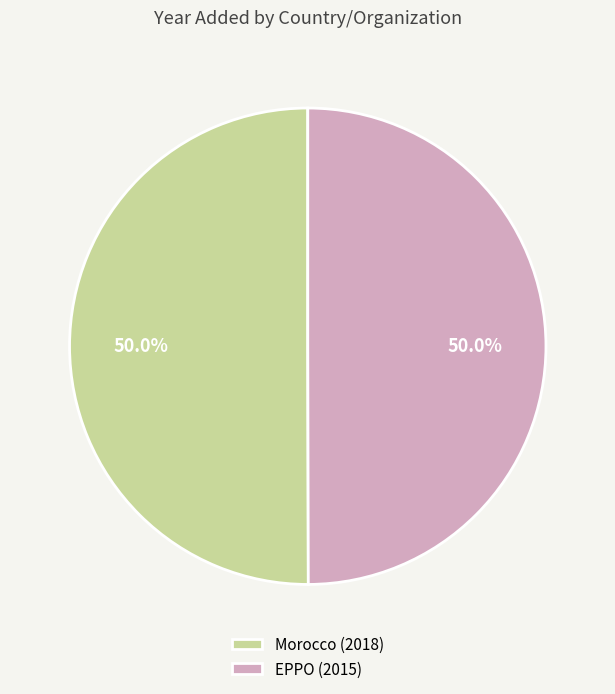

Do Morocco (2018) and EPPO (2015) together represent more than half of the pie?

Yes